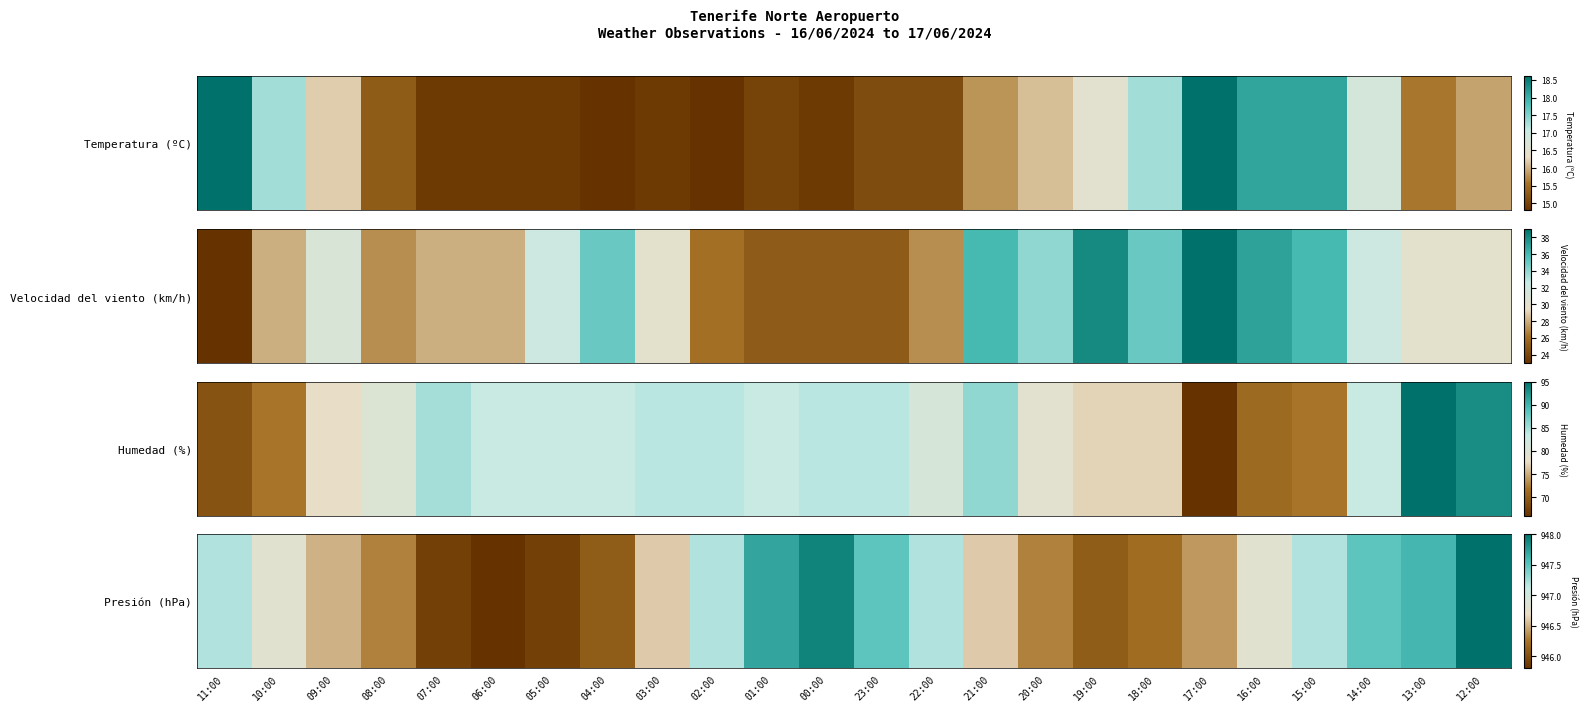

What is the change in value from 22:00 to 20:00?

-0.9